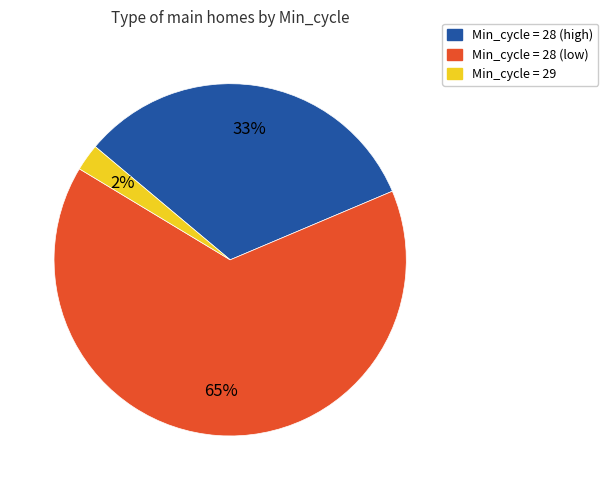

Is there a majority slice in this chart?

Yes